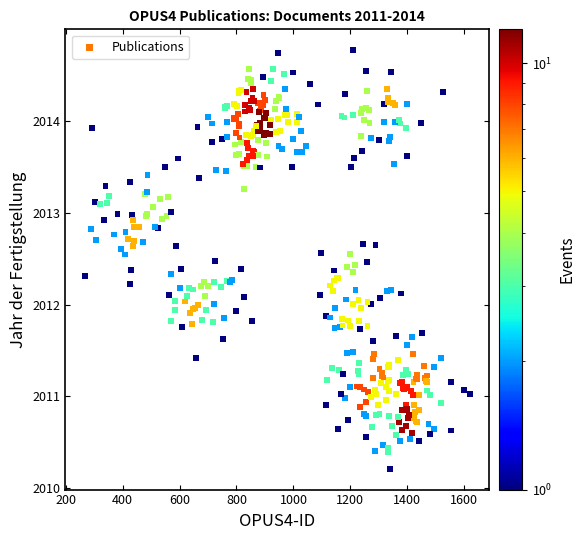

What is the range of Y values (max minus min)?

4.6